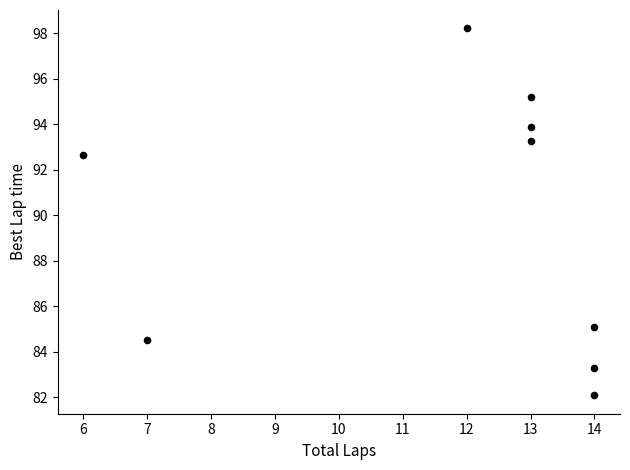

What is the average X value?

11.8